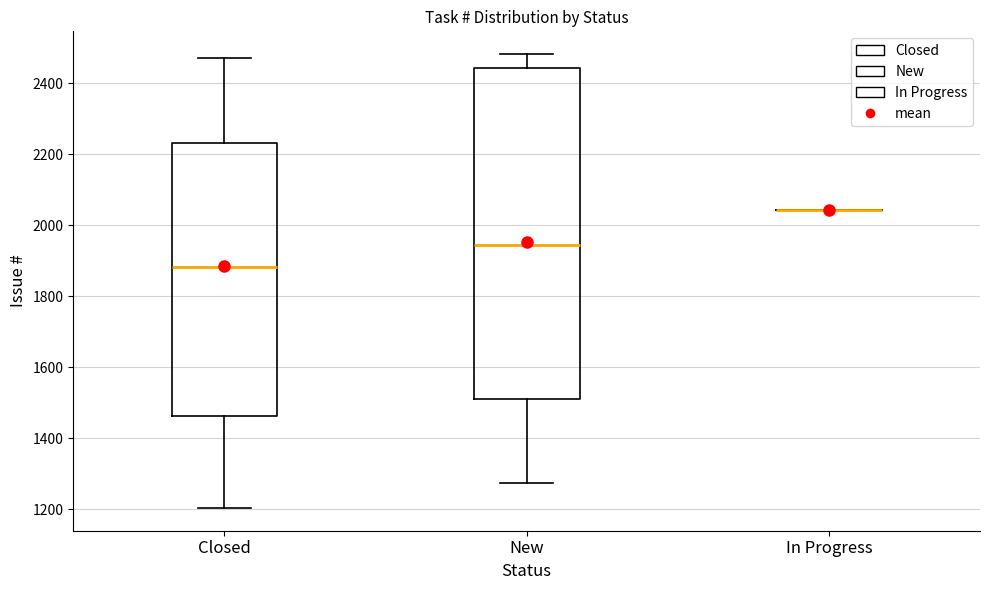

Which box is the tallest, from its lower edge to its upper edge?

New